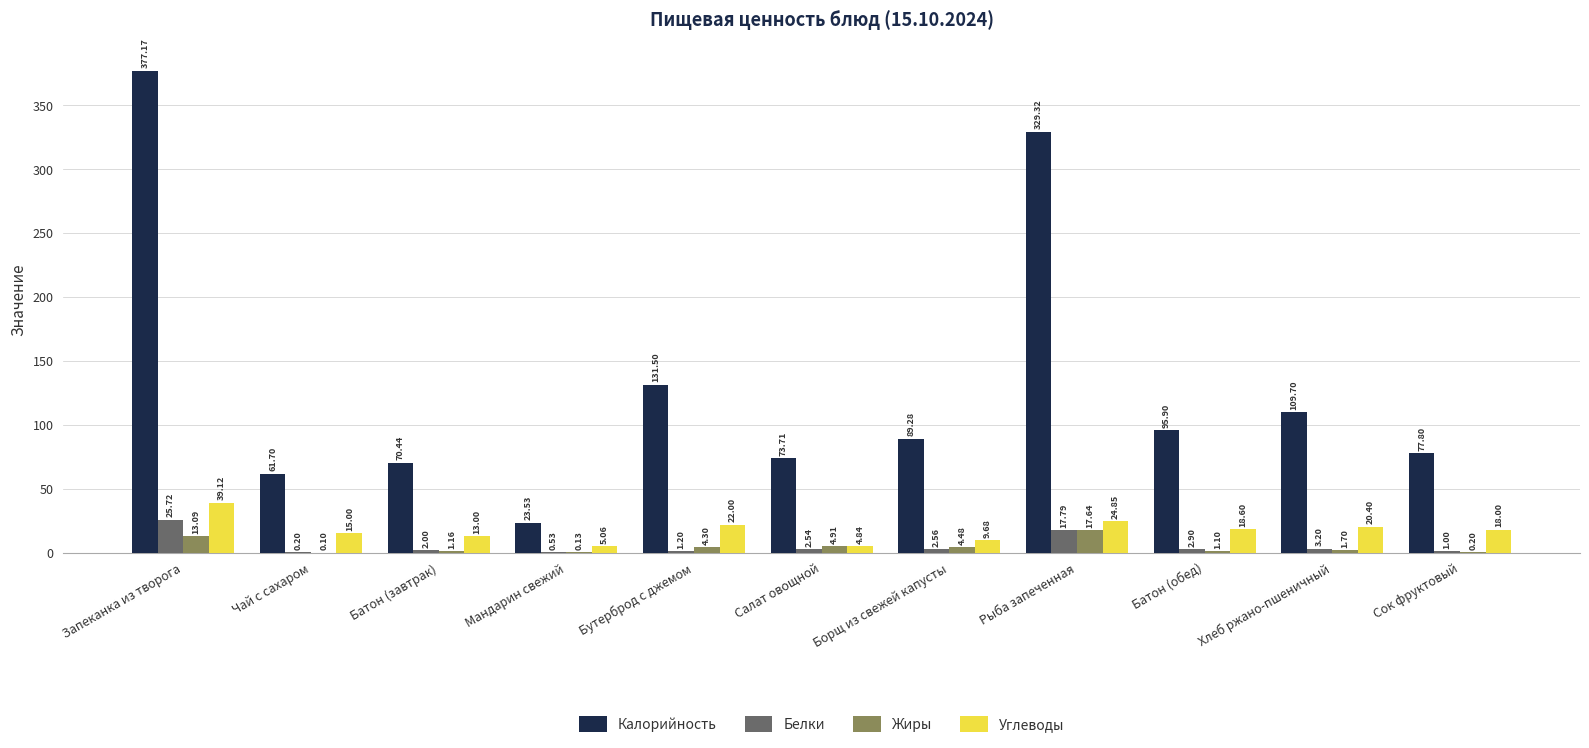

Is it true that Жиры equals 0.1 at Чай с сахаром?

True